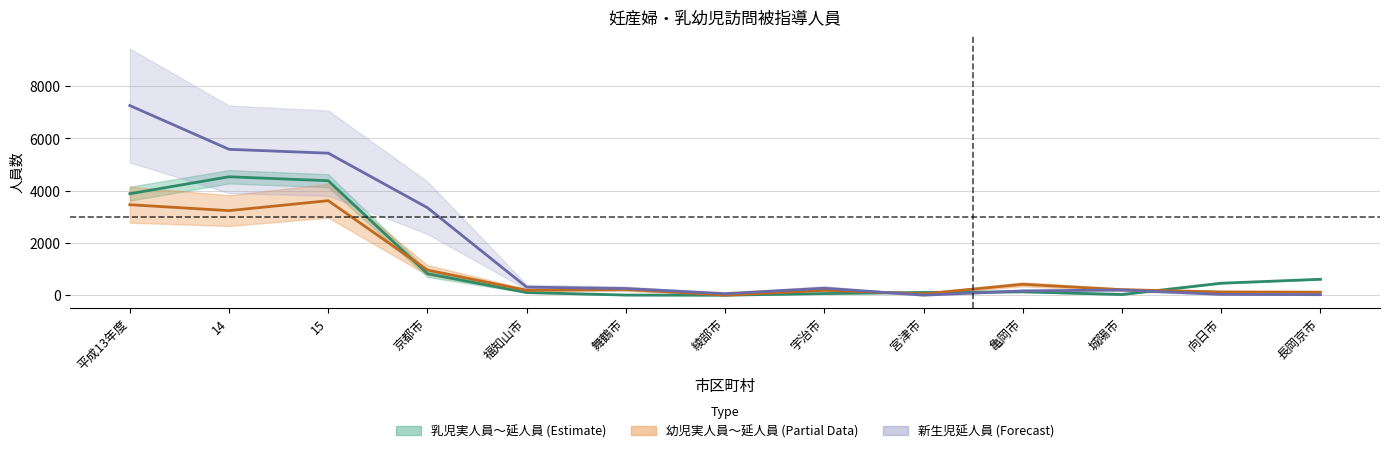

What is the label of the 5th point from the left?

福知山市